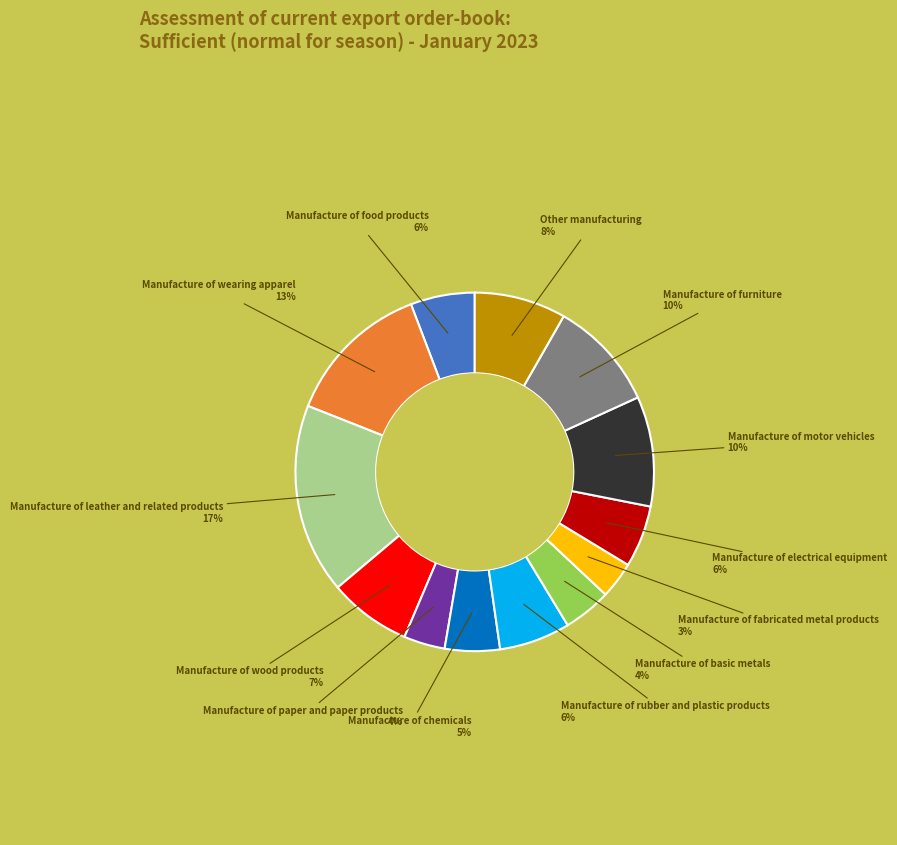

Which has a higher value, Manufacture of wearing apparel or Manufacture of food products?

Manufacture of wearing apparel